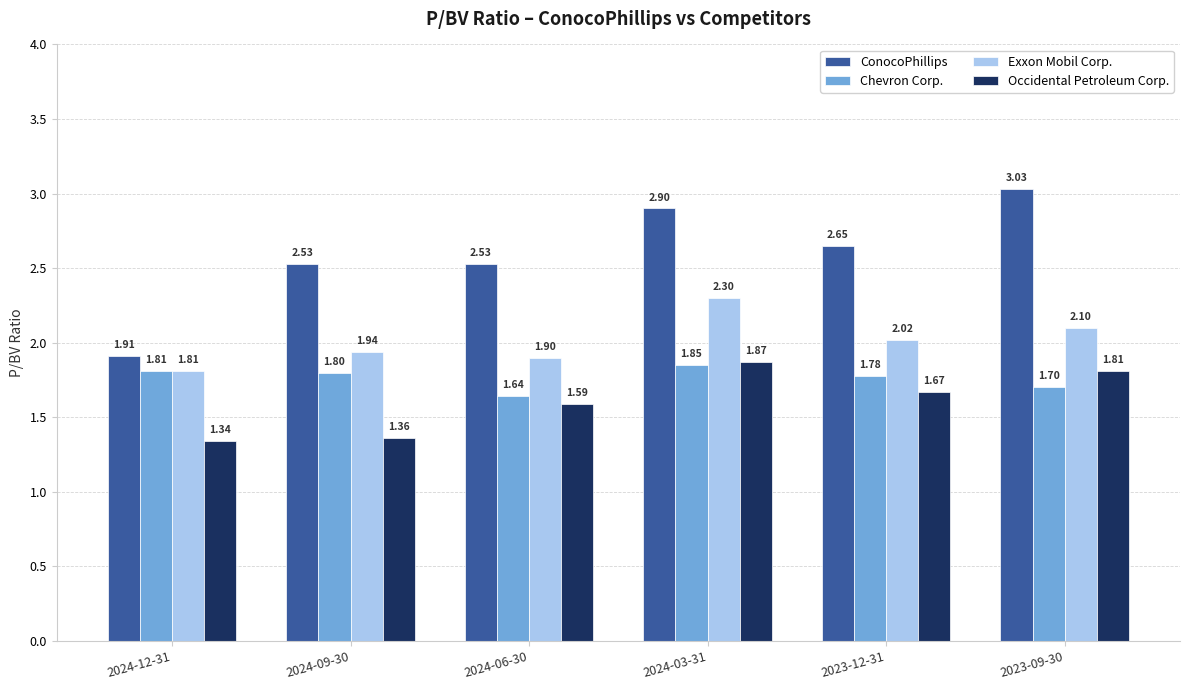

Which series has the largest range (max minus min)?

ConocoPhillips